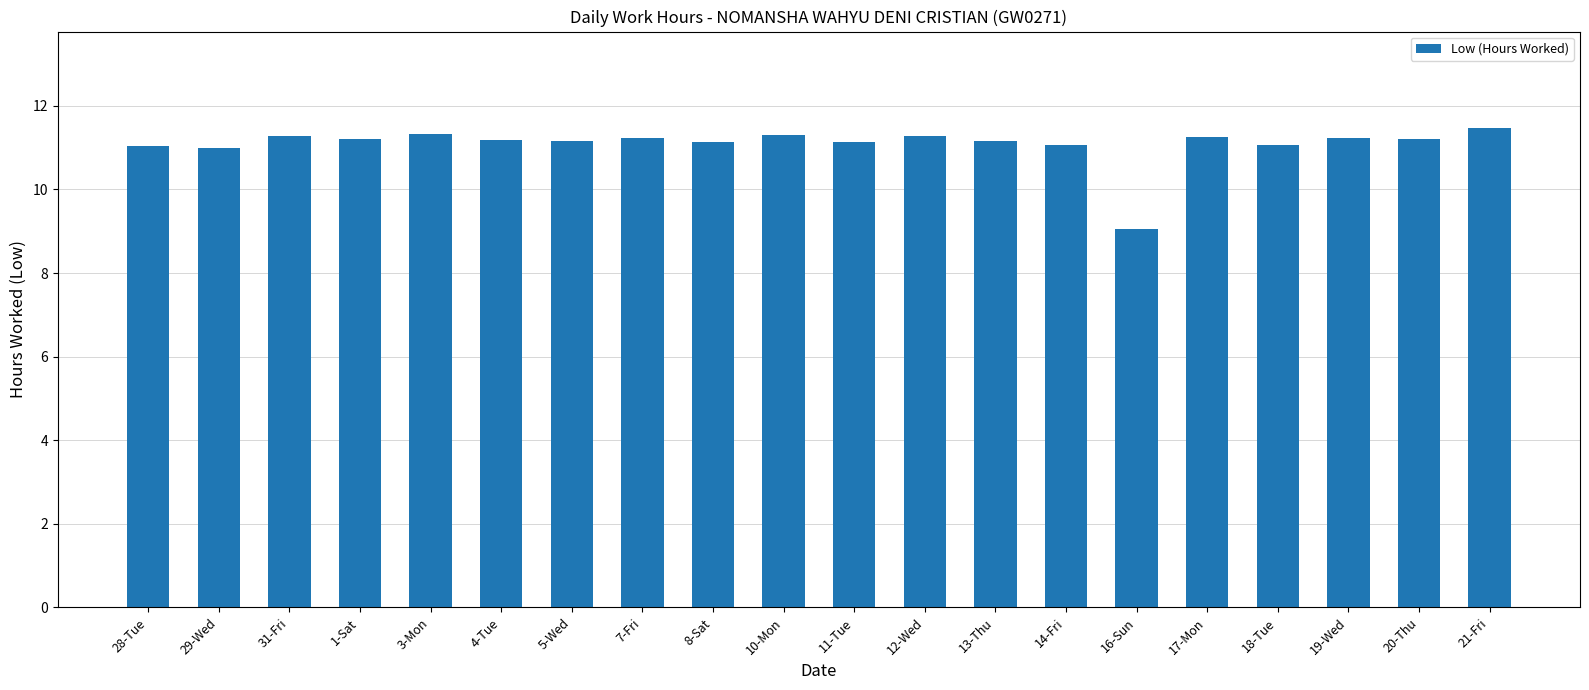

Is it true that the value at 16-Sun is 9.1?

True